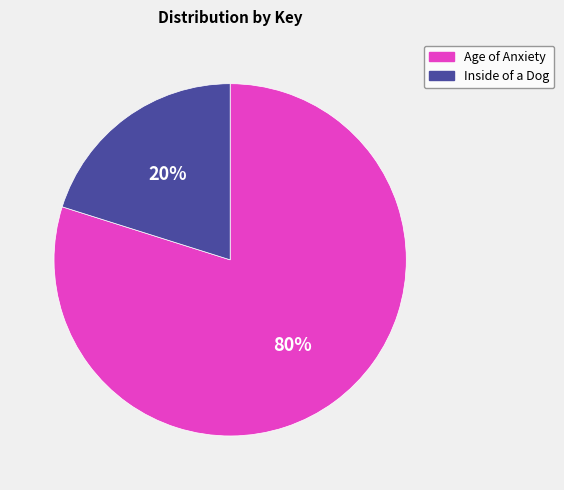

To the nearest percent, what portion does Inside of a Dog represent?

20%